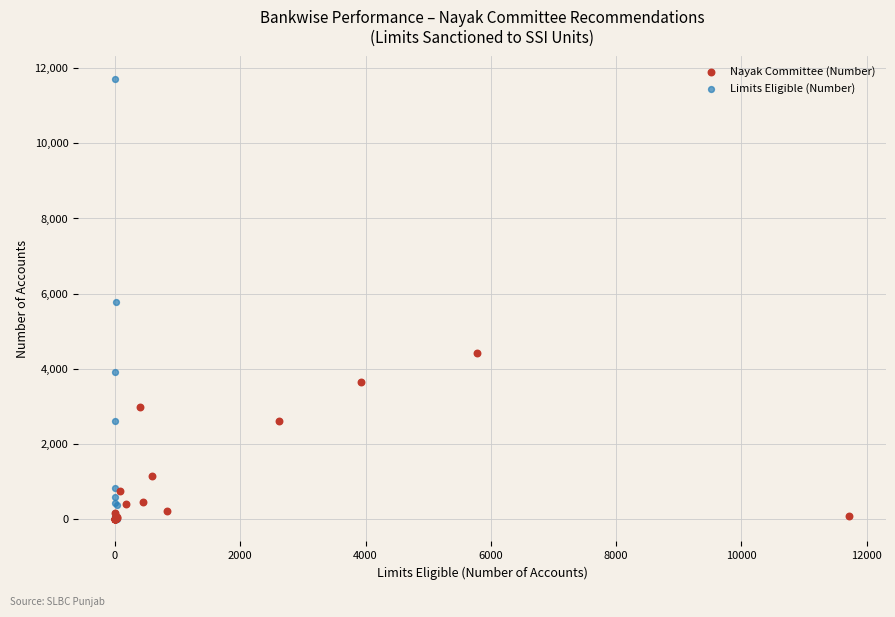

Which series has the widest spread of Y values?

Limits Eligible (Number)